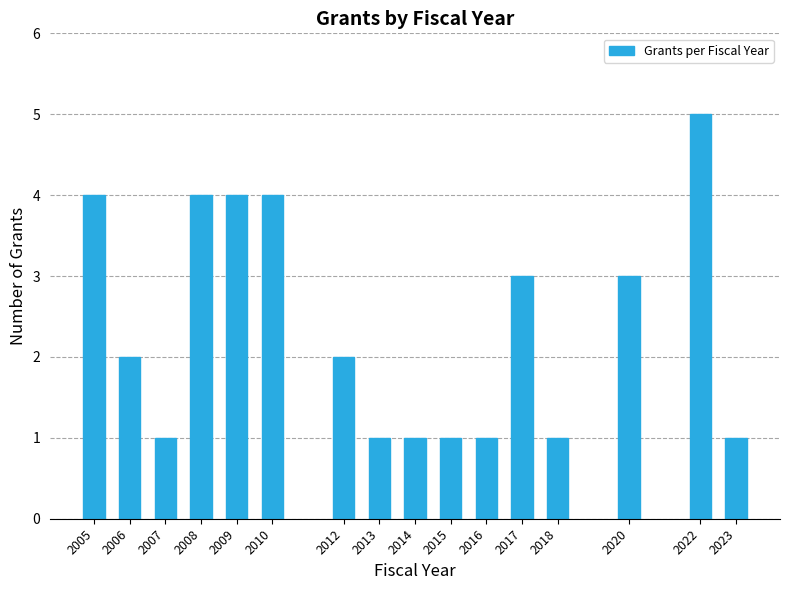

Reading right to left, transcribe all the data shown in this chart.

1	5	3	1	3	1	1	1	1	2	4	4	4	1	2	4